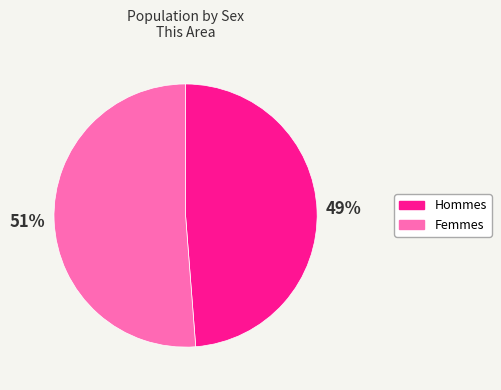

Is there a majority slice in this chart?

Yes